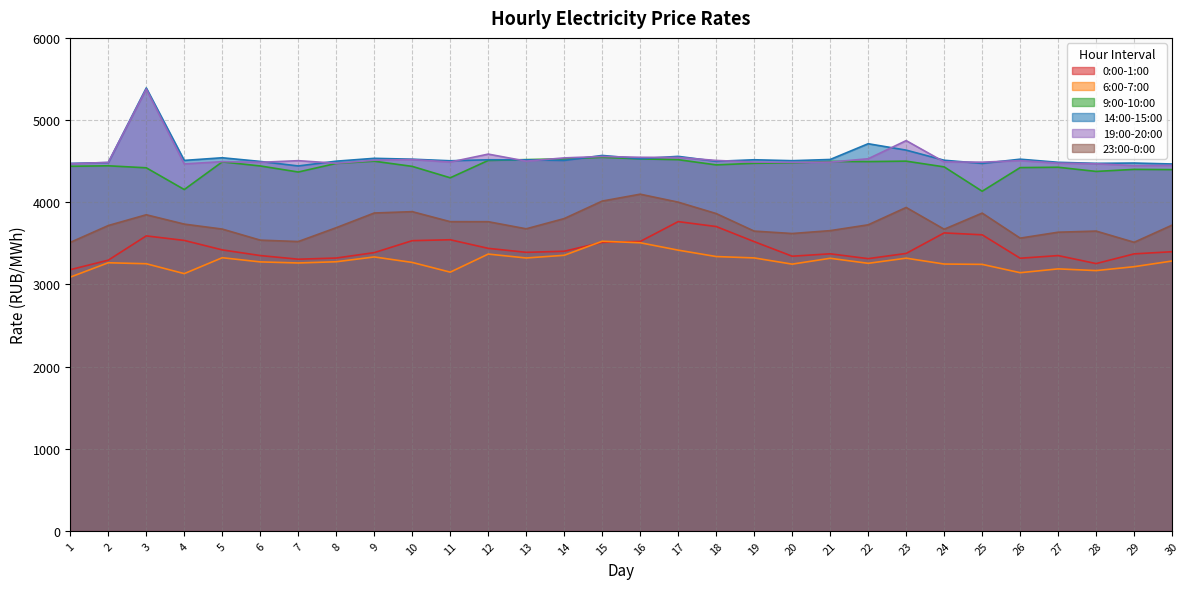

Read the 6:00-7:00 value at 15.

3524.6